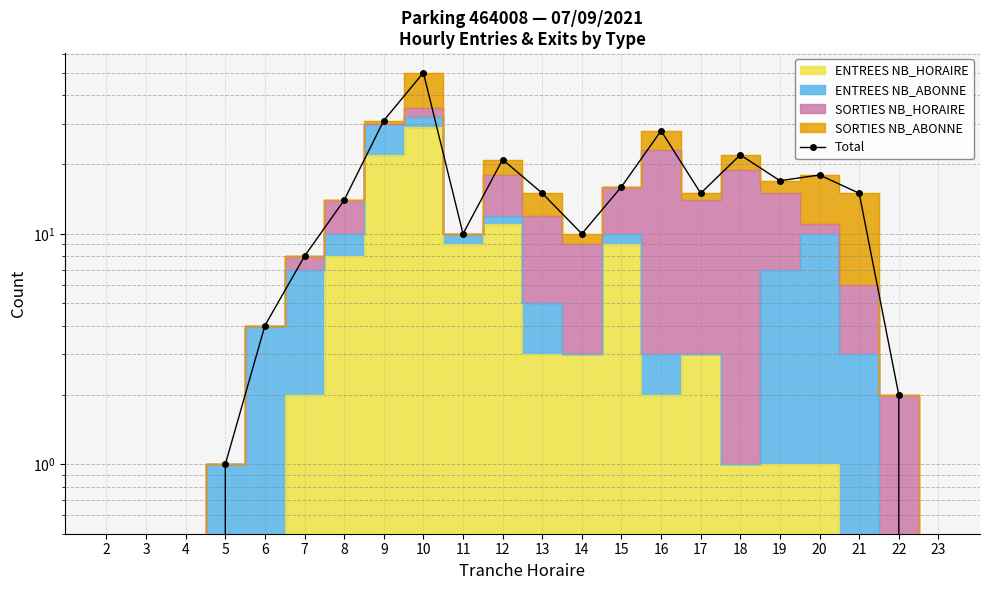

How many values are below 15?

11